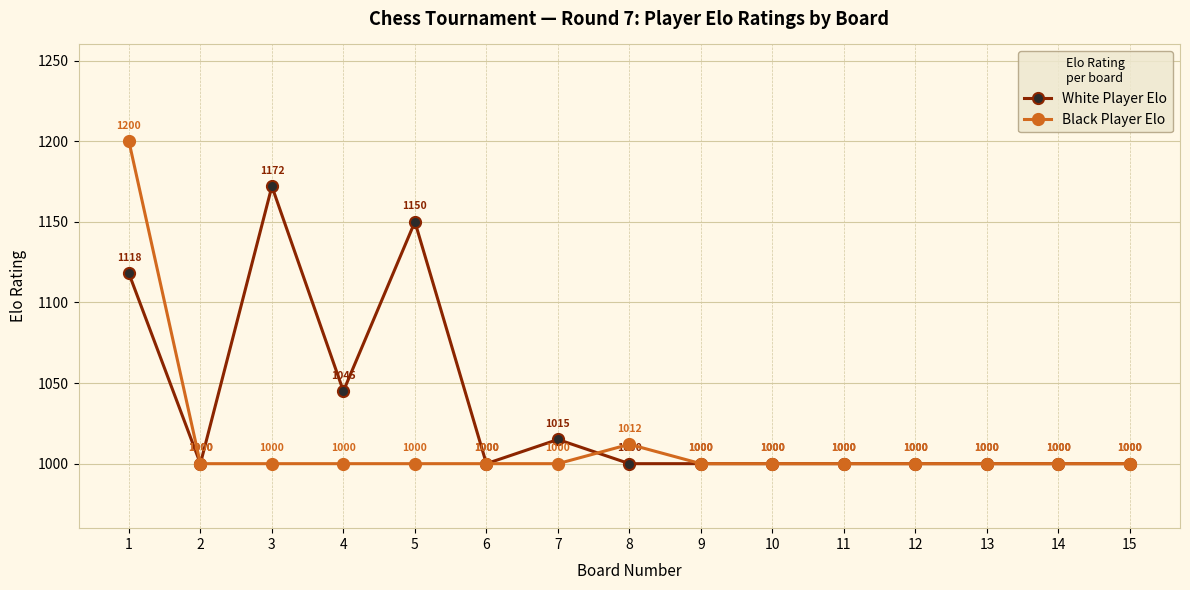

Reading left to right, transcribe all the data shown in this chart.

White Player Elo: 1=1118	2=1000	3=1172	4=1045	5=1150	6=1000	7=1015	8=1000	9=1000	10=1000	11=1000	12=1000	13=1000	14=1000	15=1000
Black Player Elo: 1=1200	2=1000	3=1000	4=1000	5=1000	6=1000	7=1000	8=1012	9=1000	10=1000	11=1000	12=1000	13=1000	14=1000	15=1000